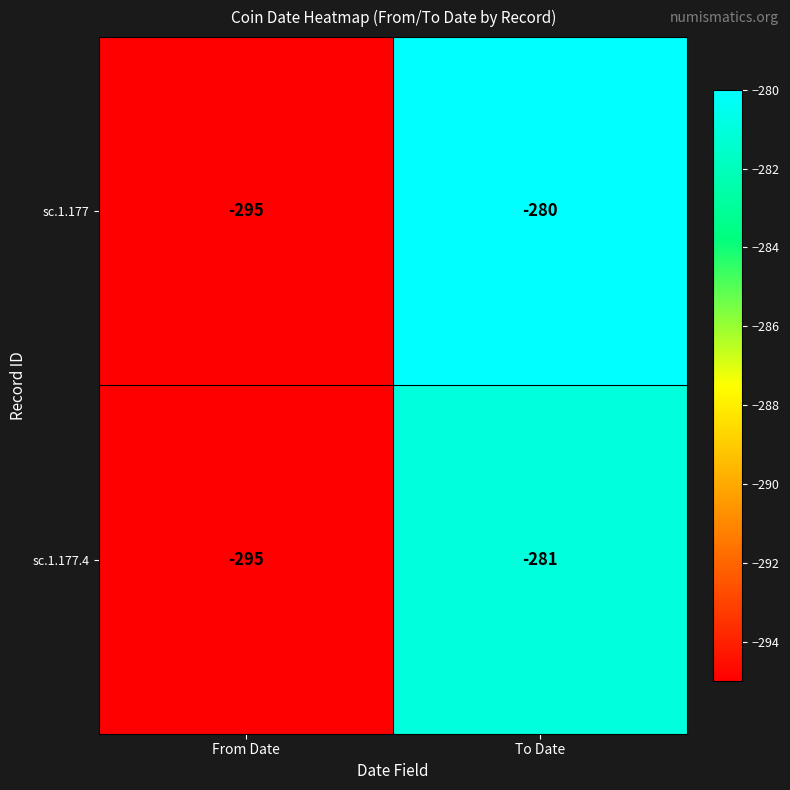

True or false: sc.1.177.4 has a value of -295 at From Date.

True